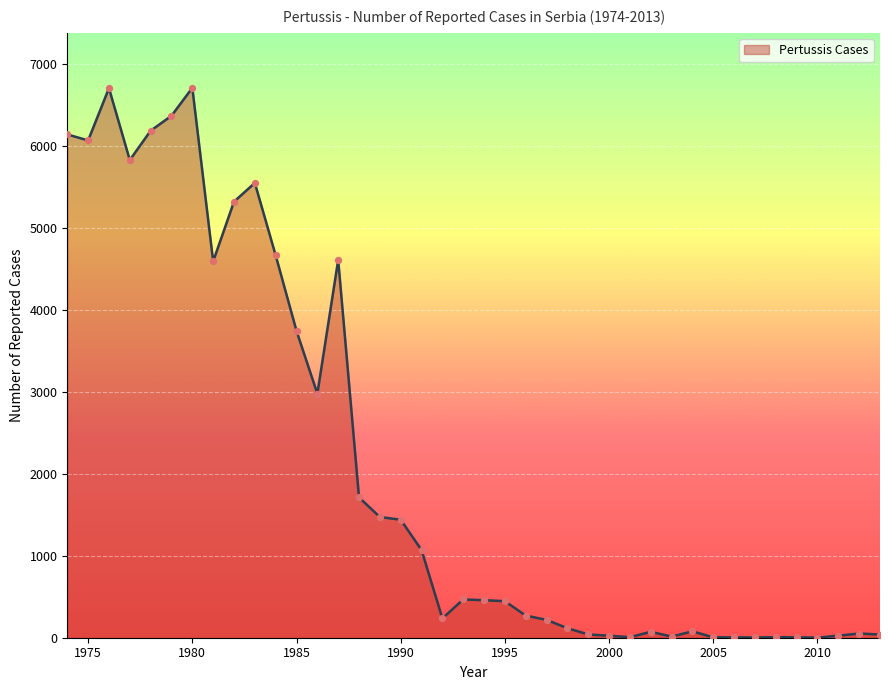

What is the greatest value displayed?

6710